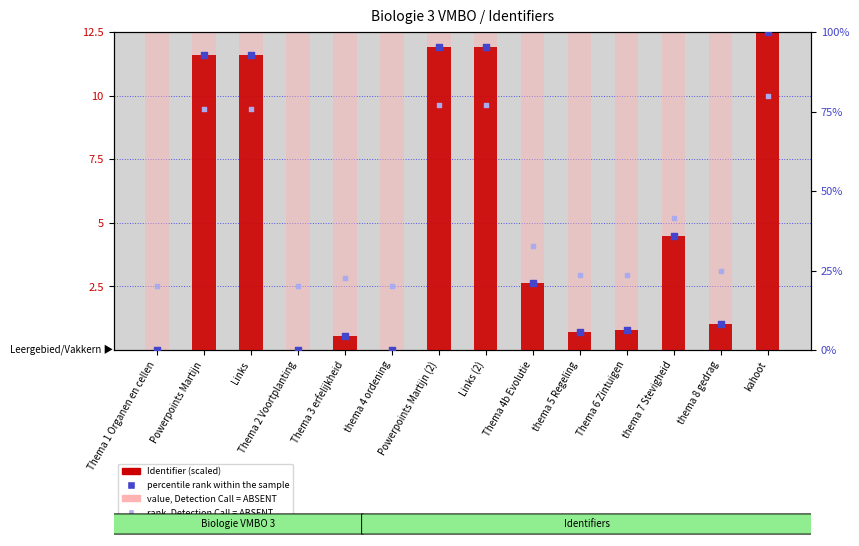

What are all the series names shown in the legend?

Identifier (scaled), value, Detection Call = ABSENT, percentile rank within the sample, rank, Detection Call = ABSENT